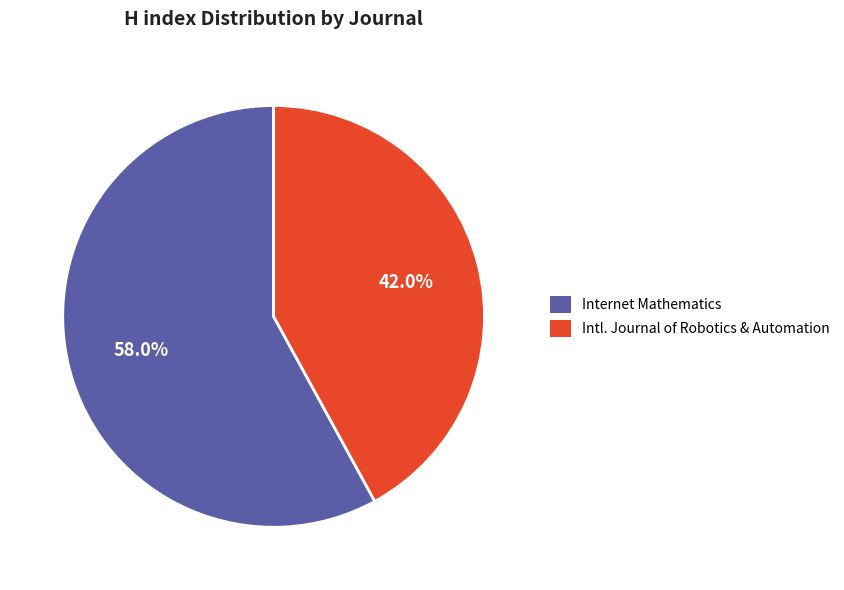

Is it true that Internet Mathematics is 49% of the pie?

False